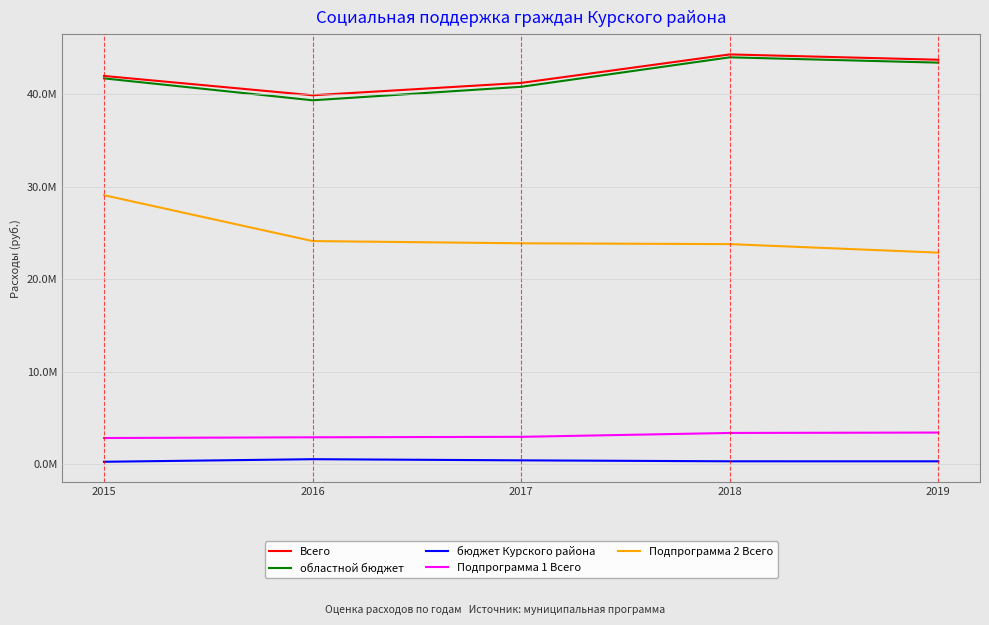

Does the chart have visible grid lines?

Yes